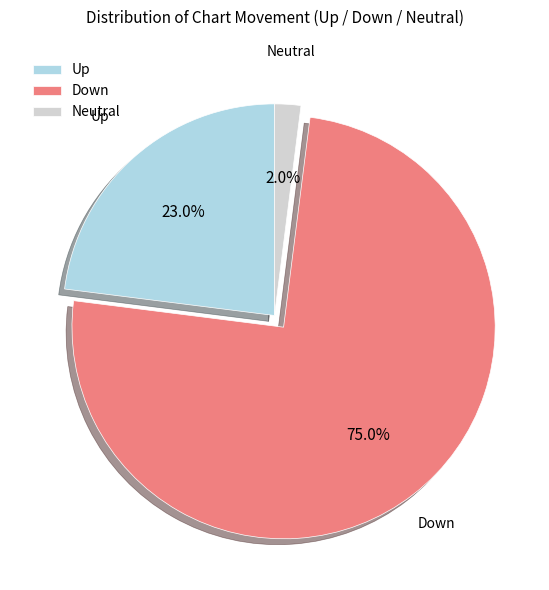

Is Neutral the majority of the pie?

No